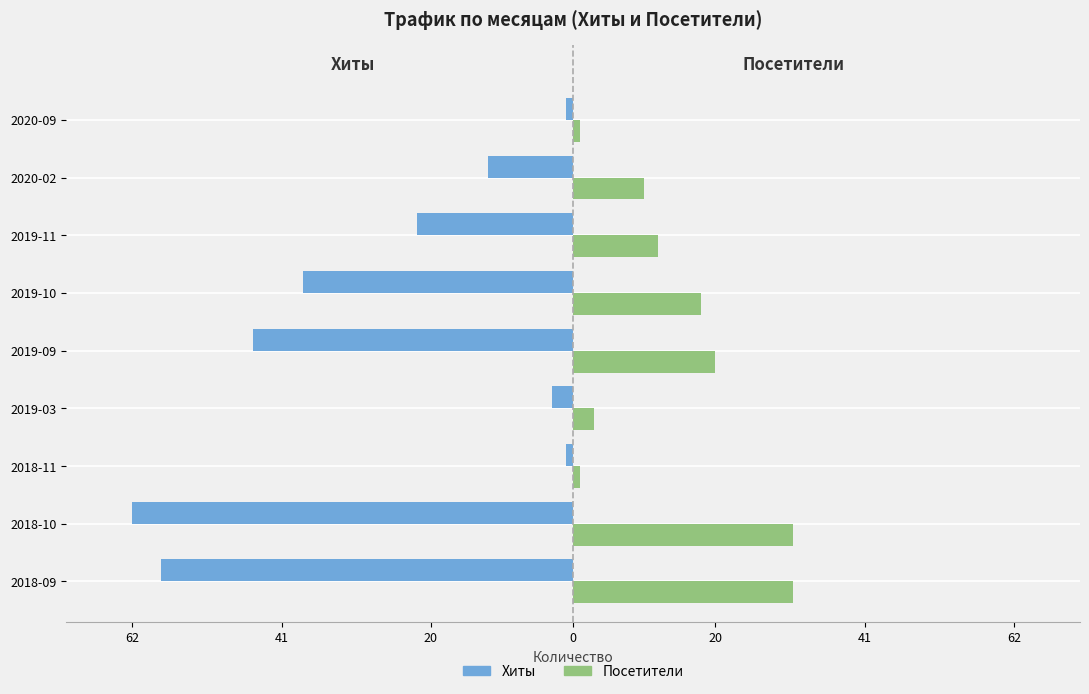

What is the highest value of the Посетители series?

31